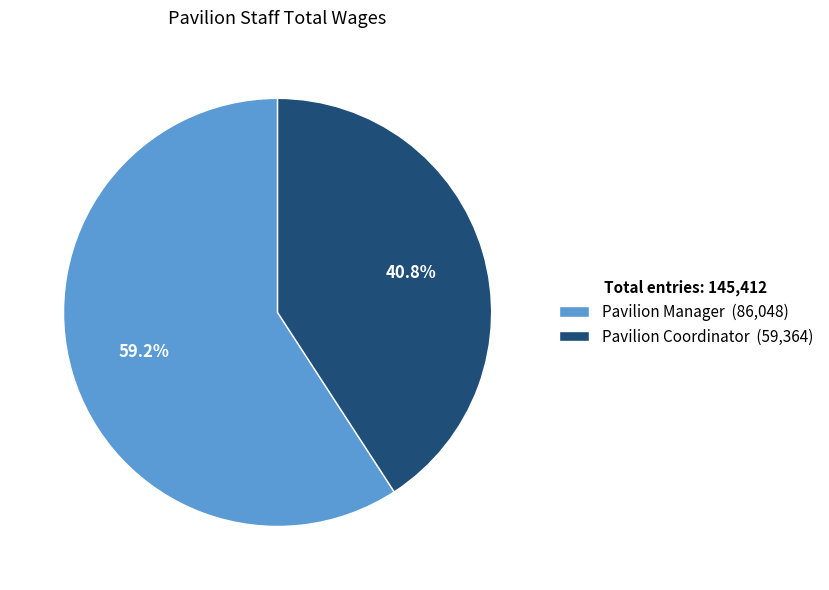

Count the number of slices in the pie.

2